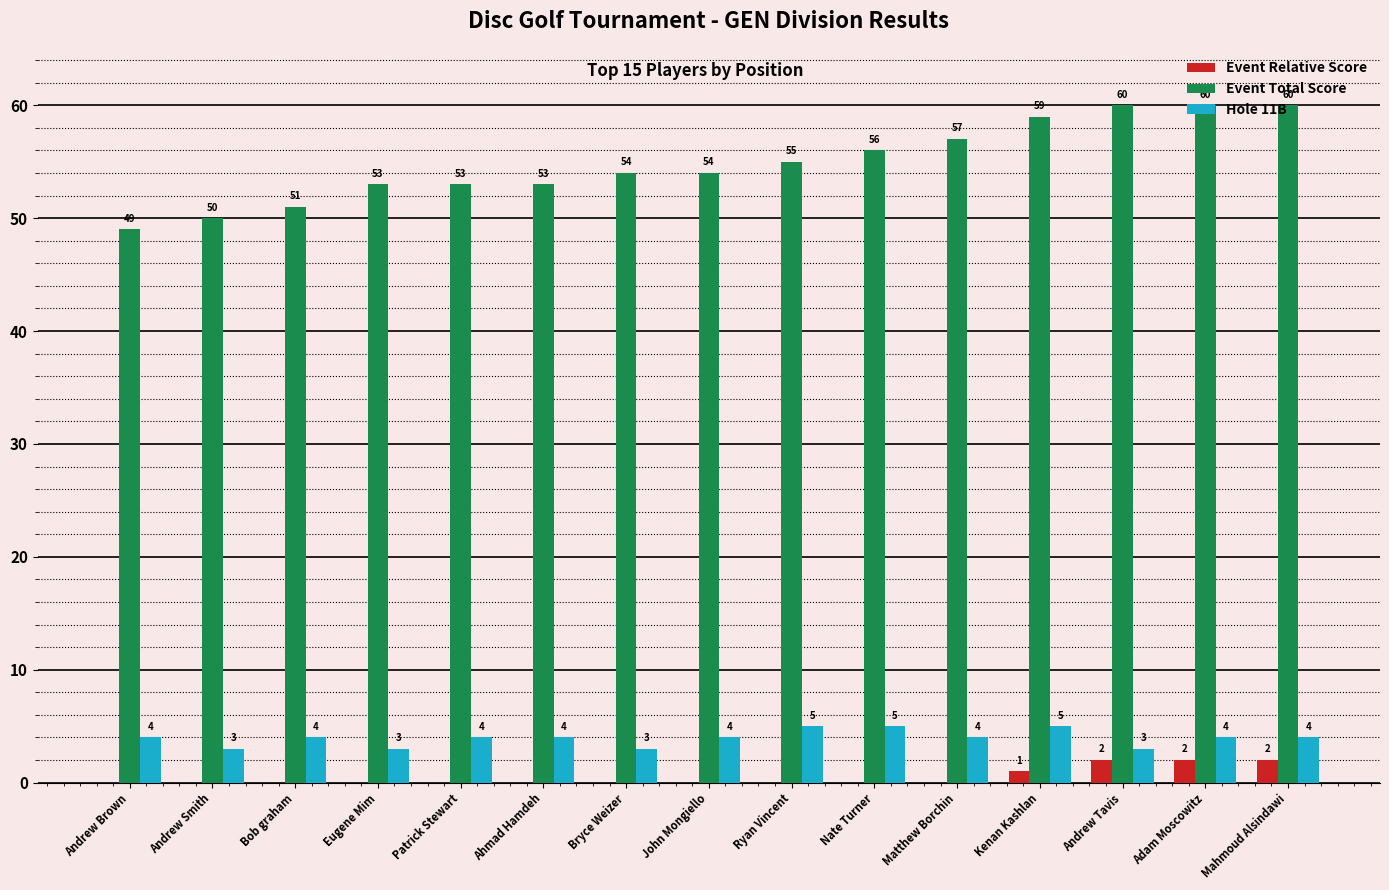

What is the sum of all Hole 11B values?

59